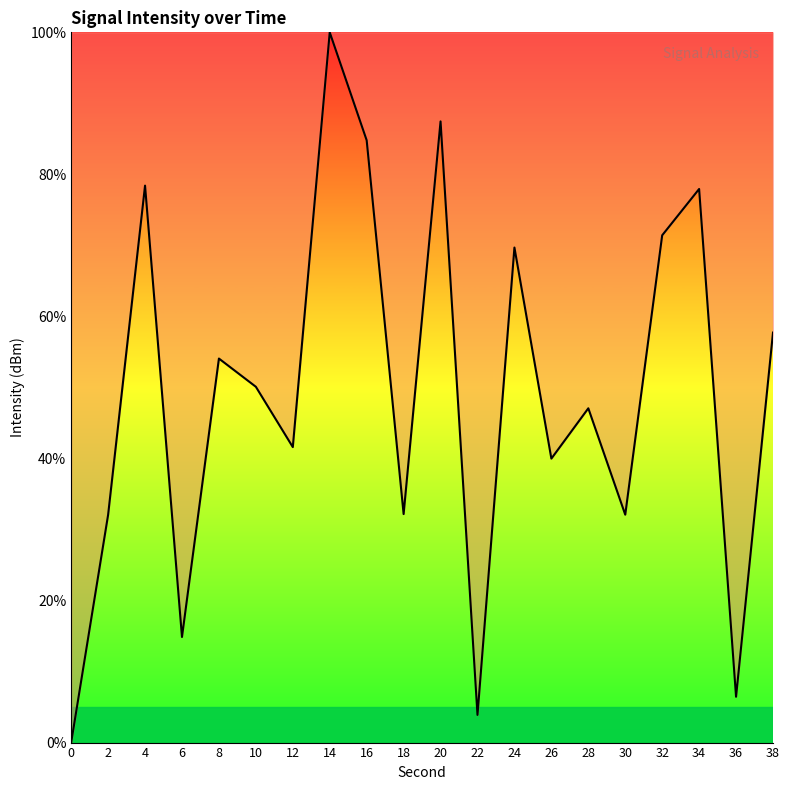

At which label does the data first exceed 50?

4